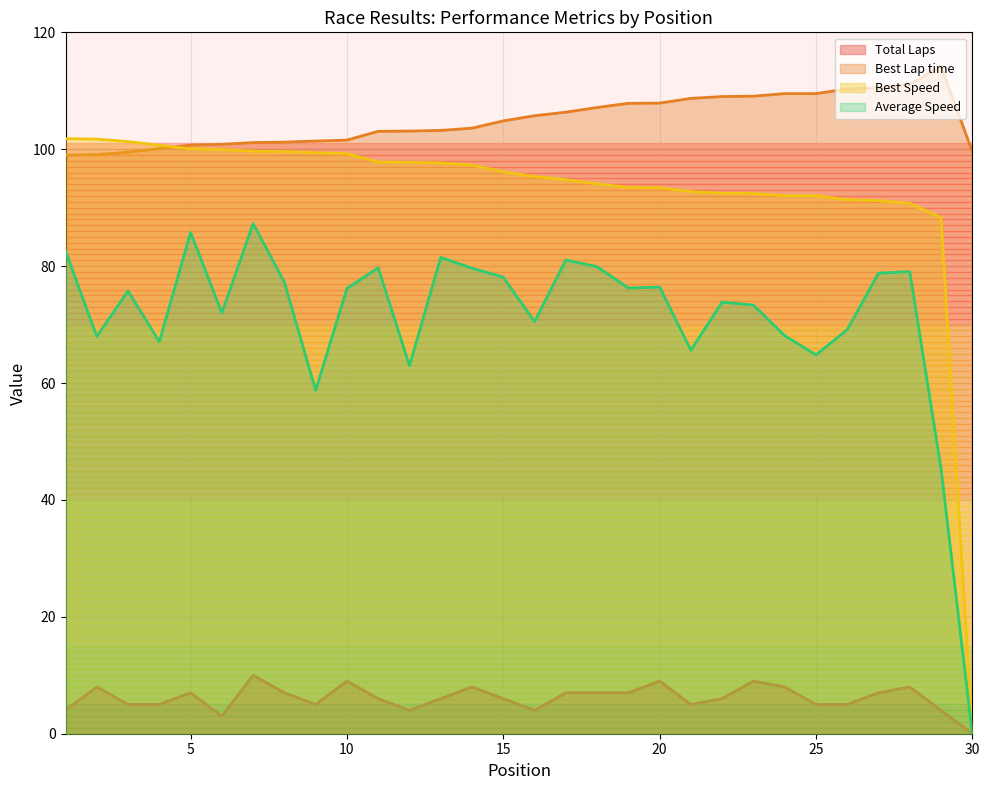

What is the difference between the Best Lap time values at 2 and 28?

12.0